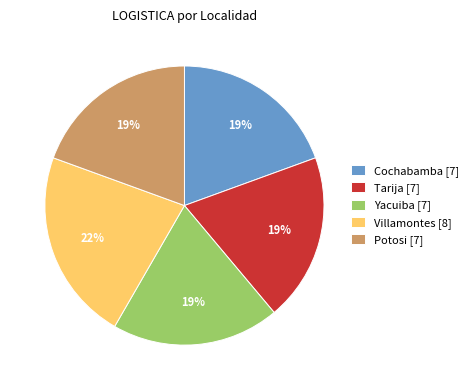

To the nearest percent, what is the difference between the Yacuiba and Villamontes slice percentages?

3%